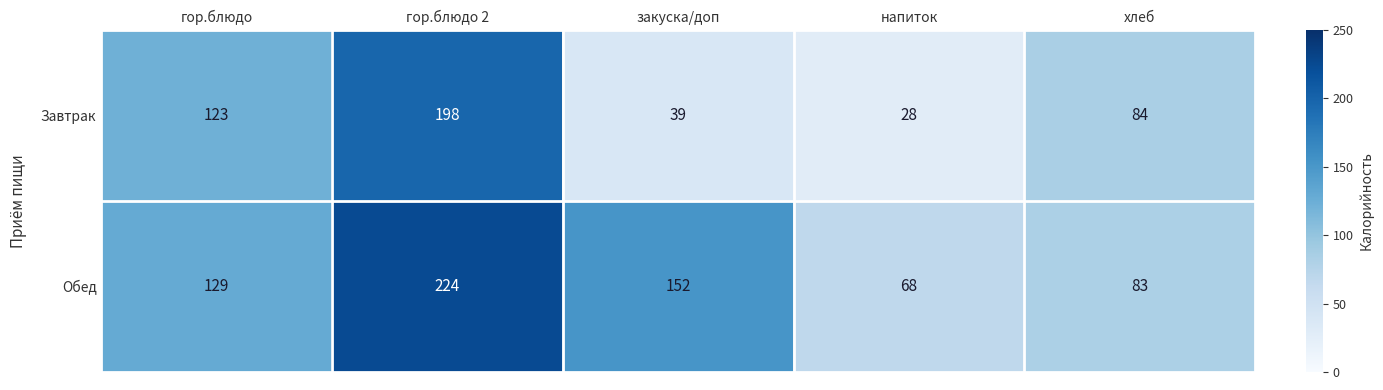

Rank the series at напиток from highest to lowest value.

Обед, Завтрак